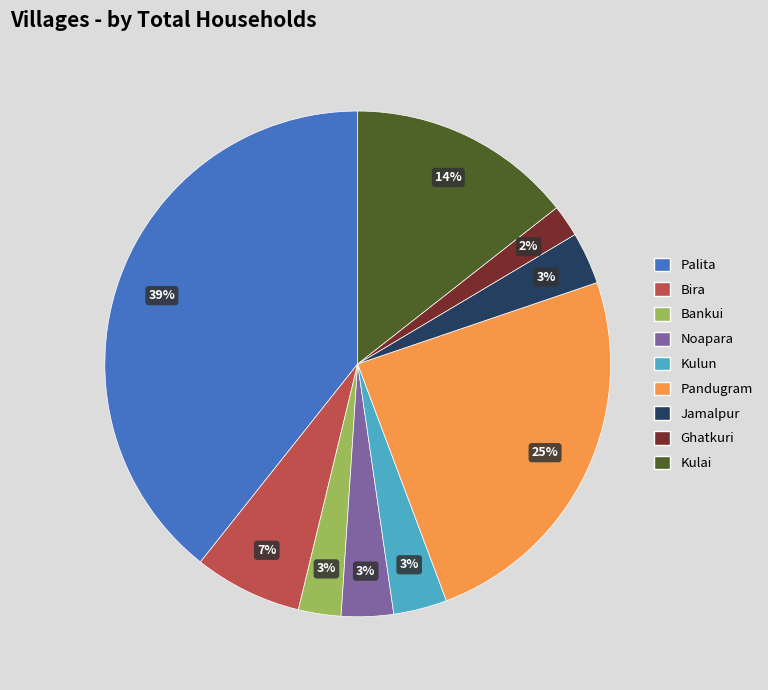

Is it true that Kulun is 3% of the pie?

True